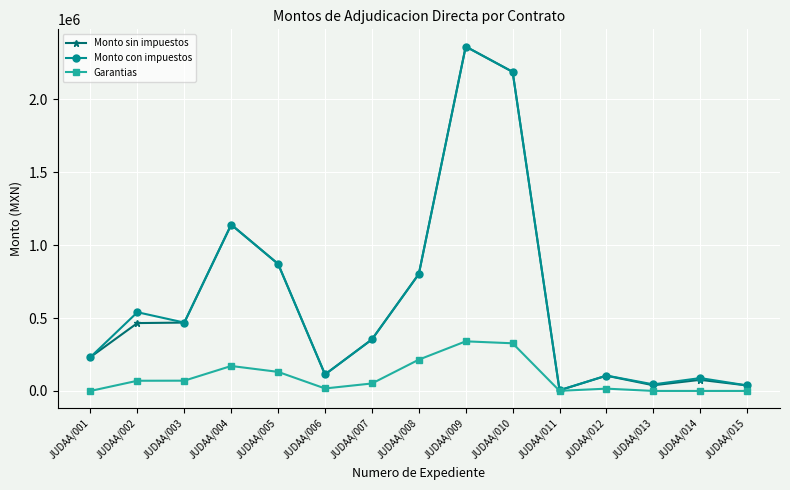

Which category has the highest value in the Monto sin impuestos series?

JUDAA/009